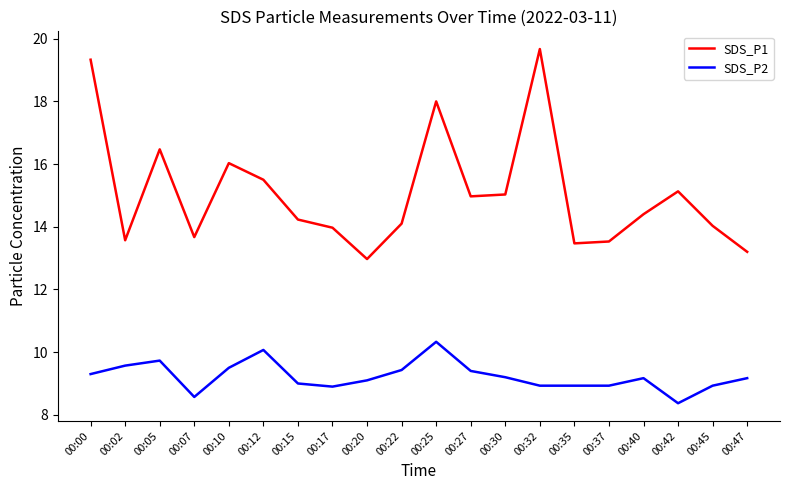

True or false: SDS_P1 and SDS_P2 cross at least once.

False